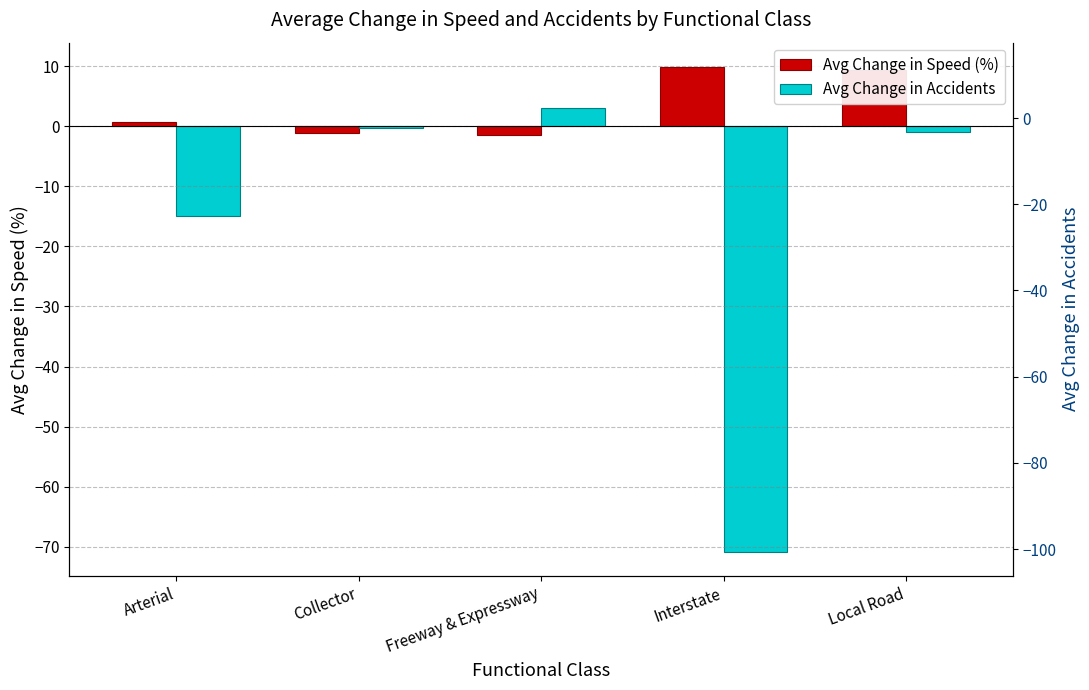

What is the label of the 4th bar from the right?

Collector